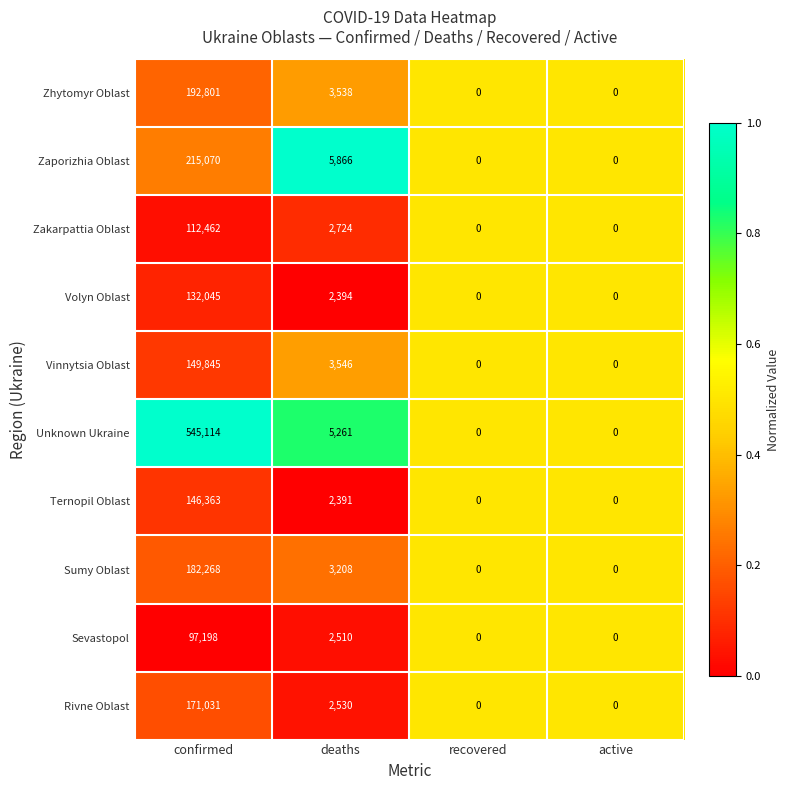

Which series changed the most between deaths and recovered?

Zaporizhia Oblast